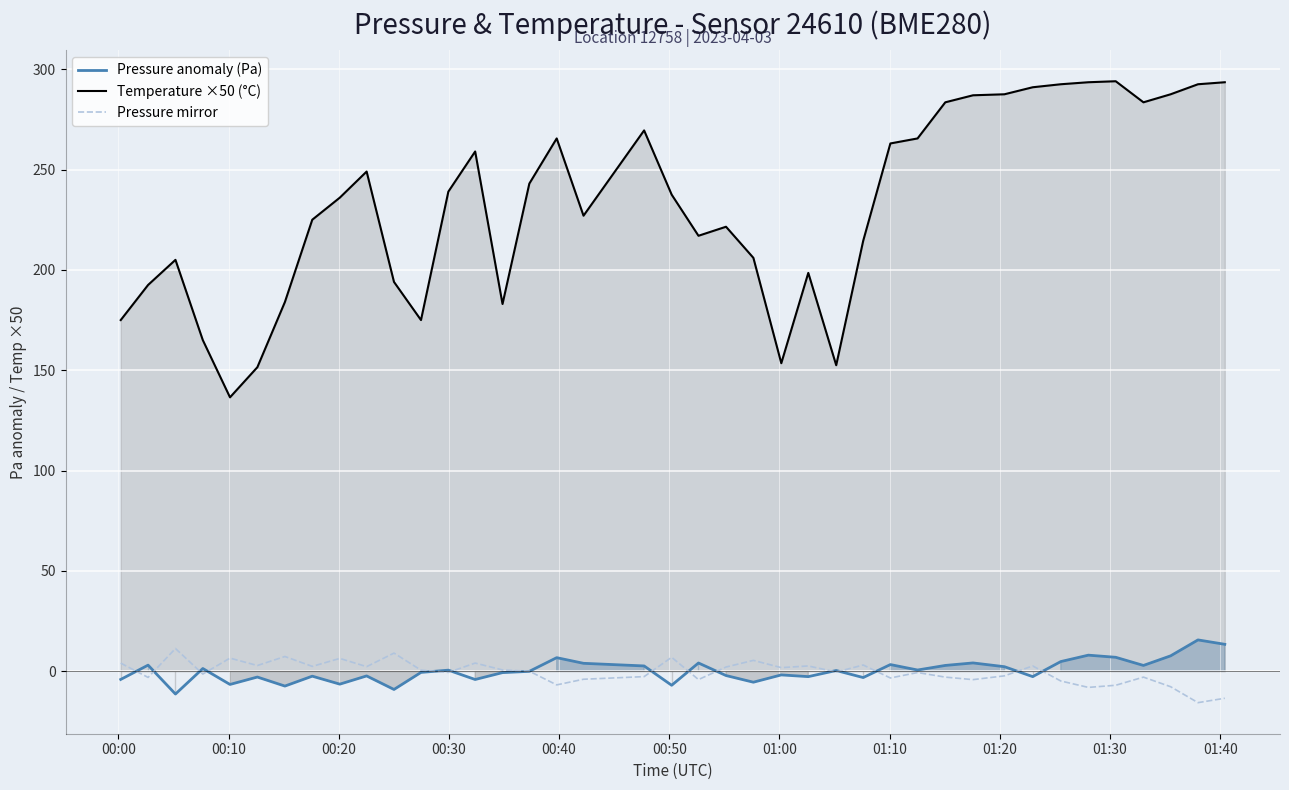

What is the maximum value shown in the chart?

294.0